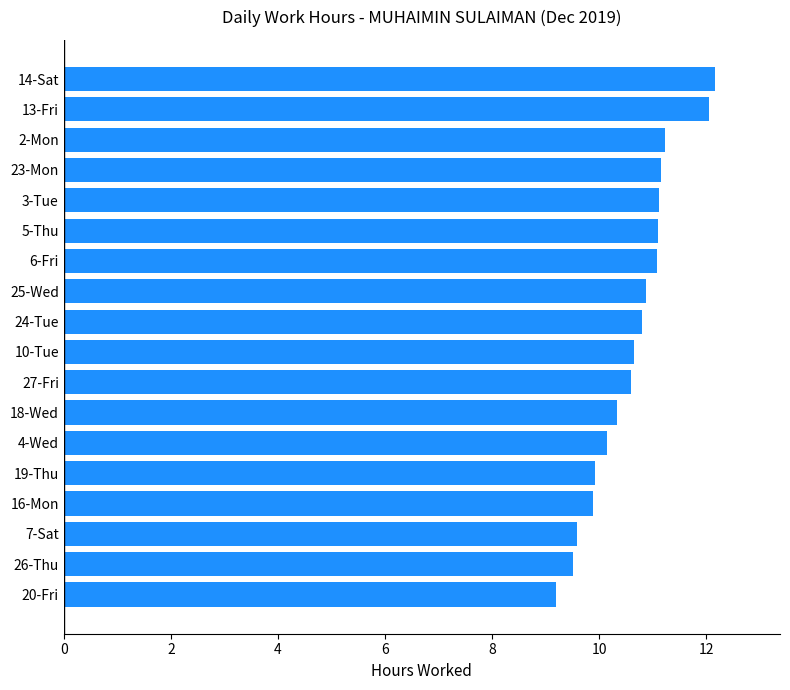

What position from the top is 13-Fri?

2